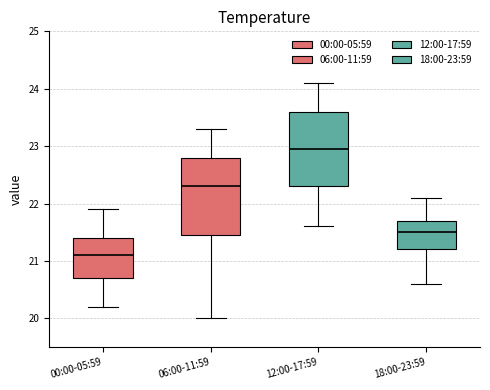

Reading left to right, read every box against the y-axis: the position of its median line, the range the box covers, and the ends of its whiskers. The values are not printed on the chart, so give them approximately, as read against the axis.

00:00-05:59: median 21.1, box 20.7 to 21.4, whiskers 20.2 to 21.9
06:00-11:59: median 22.3, box 21.5 to 22.8, whiskers 20.0 to 23.3
12:00-17:59: median 23.0, box 22.3 to 23.6, whiskers 21.6 to 24.1
18:00-23:59: median 21.5, box 21.2 to 21.7, whiskers 20.6 to 22.1